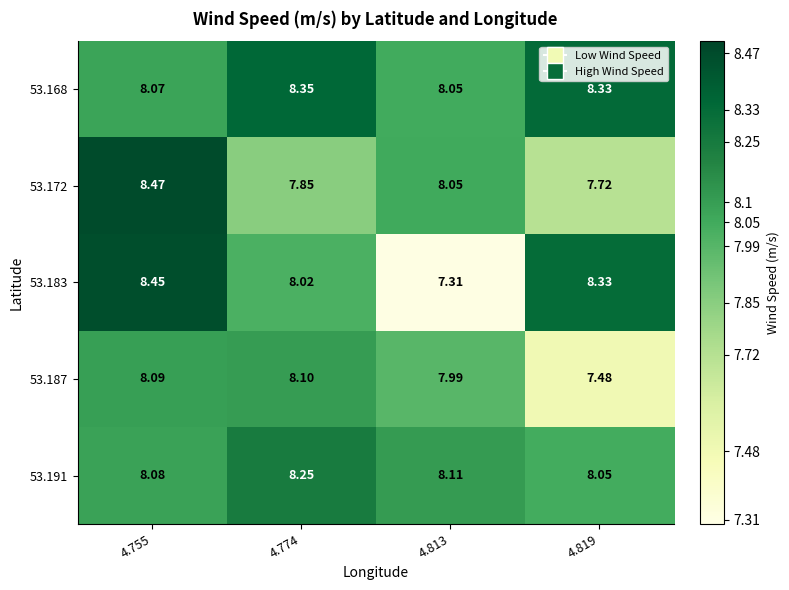

Between 4.755 and 4.819, which series saw the biggest shift?

53.172